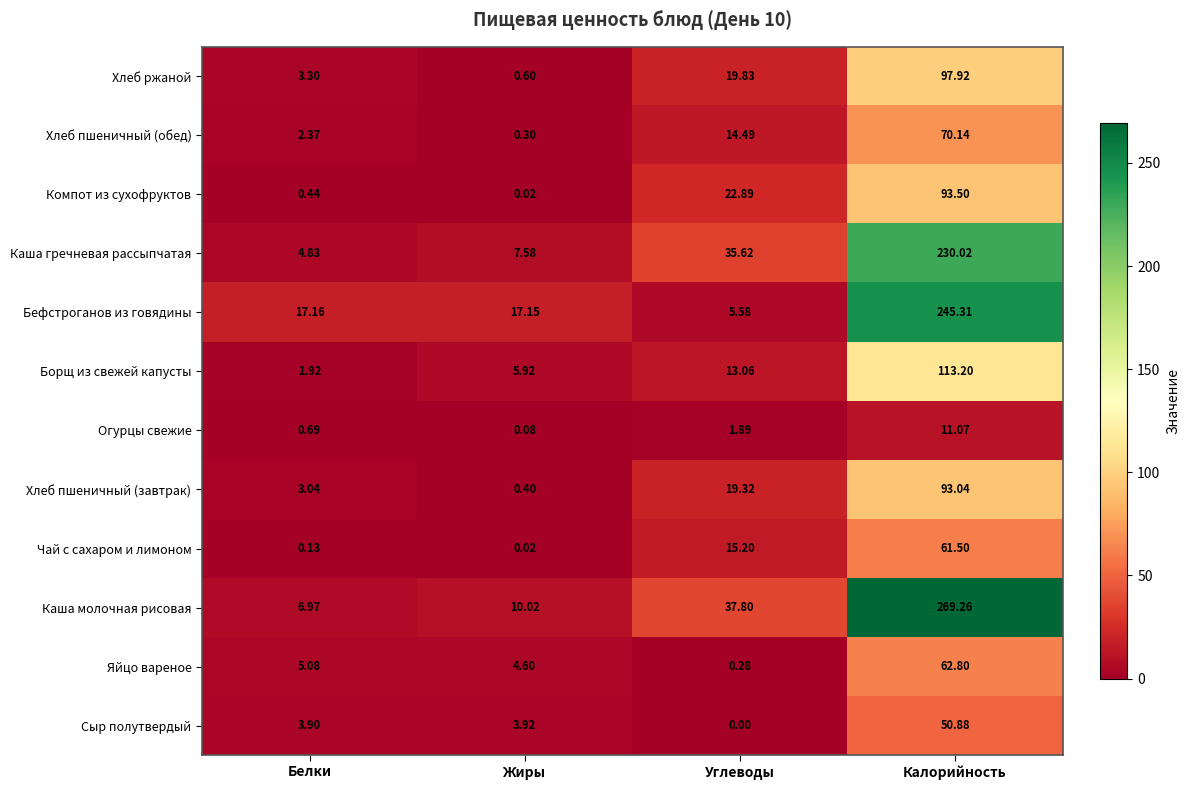

Between Углеводы and Калорийность, which series saw the biggest shift?

Бефстроганов из говядины